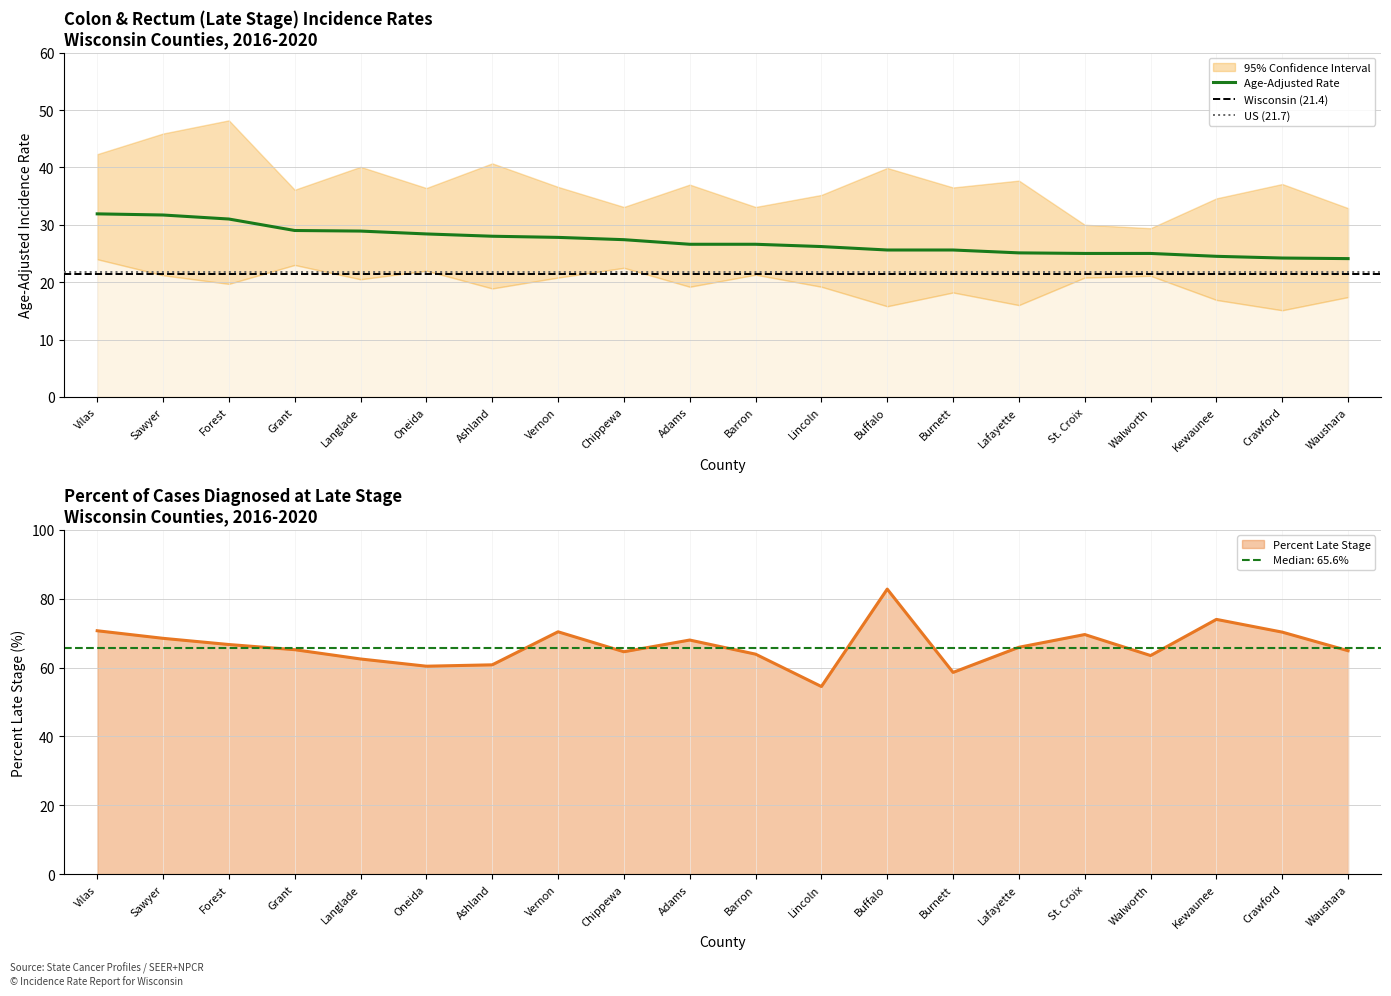

Which series has the largest total across all categories?

Percent Late Stage